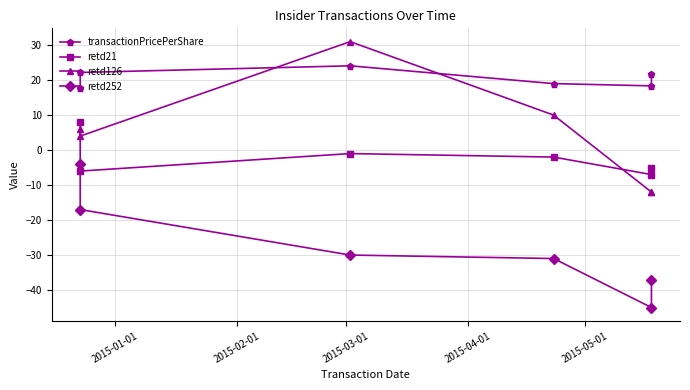

Reading left to right, what are all the values shown in this chart?

transactionPricePerShare: 17.7	22.2	24.1	19.0	18.4	21.7
retd21: 8.0	-6.0	-1.0	-2.0	-7.0	-5.0
retd126: 6.0	4.0	31.0	10.0	-12.0	-12.0
retd252: -4.0	-17.0	-30.0	-31.0	-45.0	-37.0